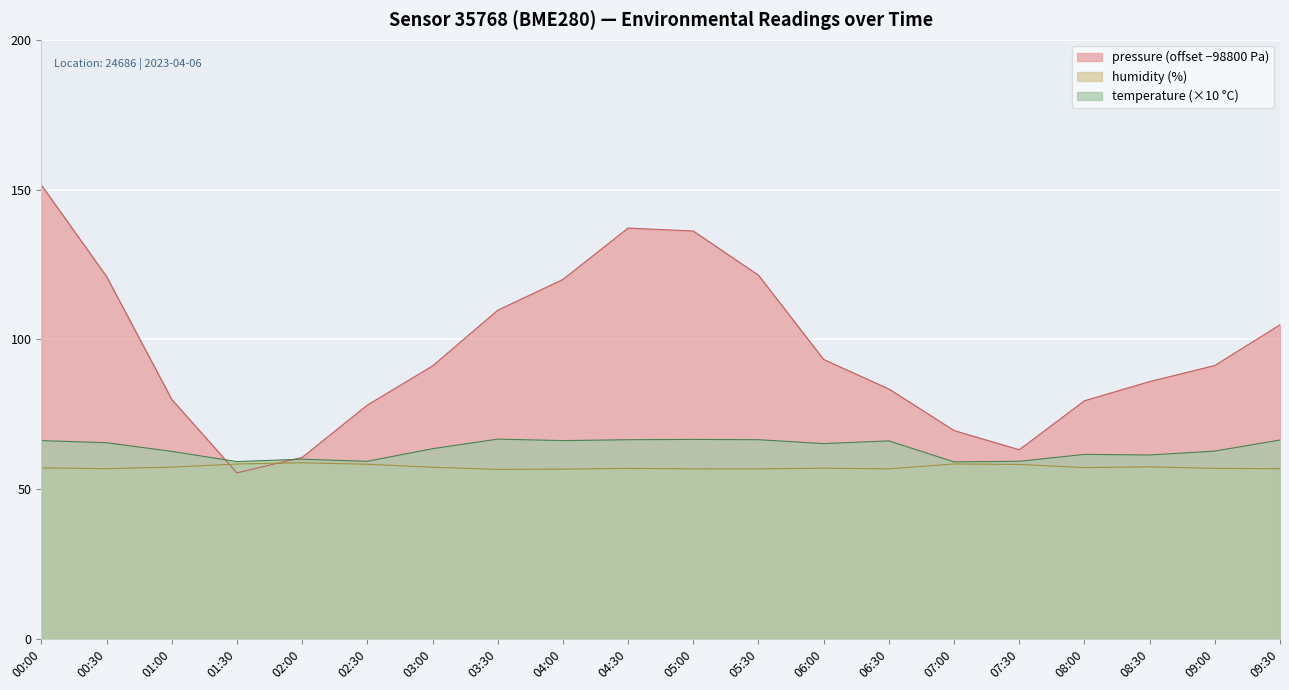

What is the approximate value of temperature at 05:30?

66.5